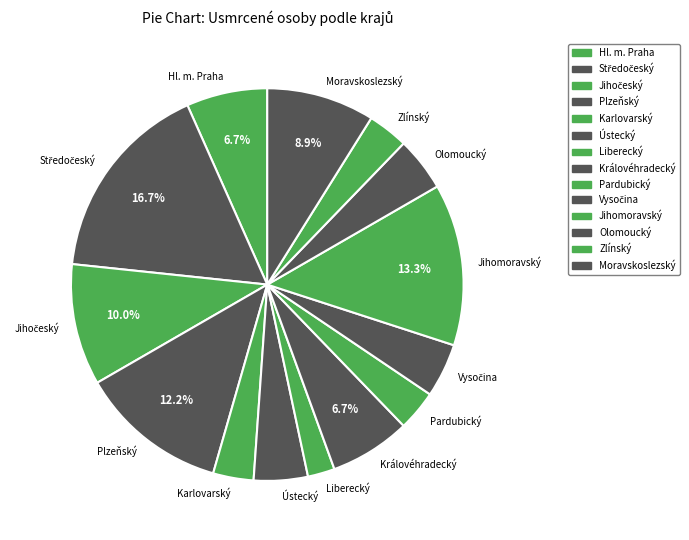

Is there a majority slice in this chart?

No